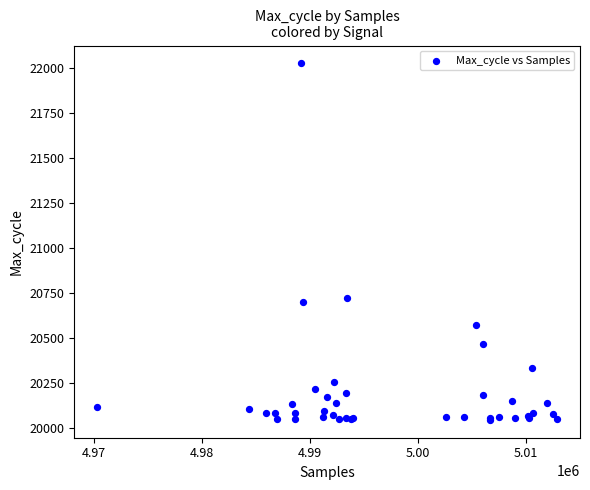

What Y value in the scatter plot is closest to 21036?

20724